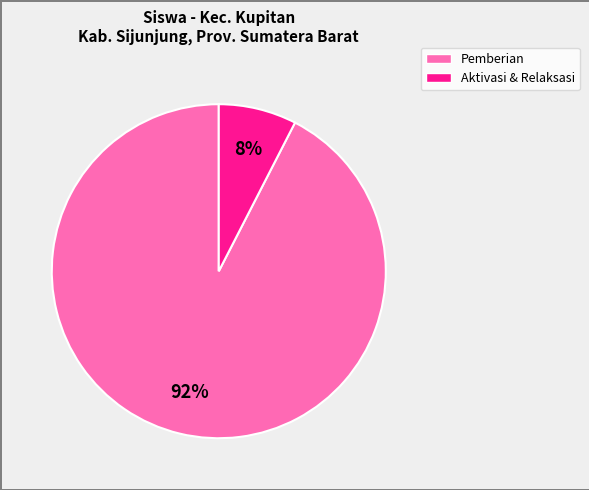

Count the number of slices in the pie.

2